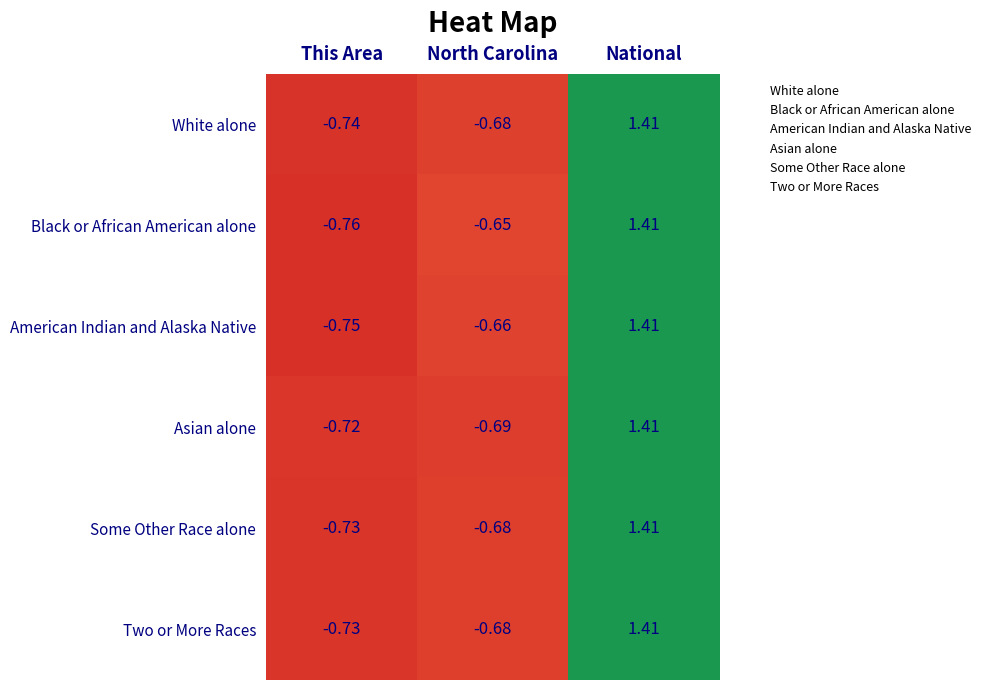

List the labels in order of American Indian and Alaska Native value, smallest first.

This Area, North Carolina, National